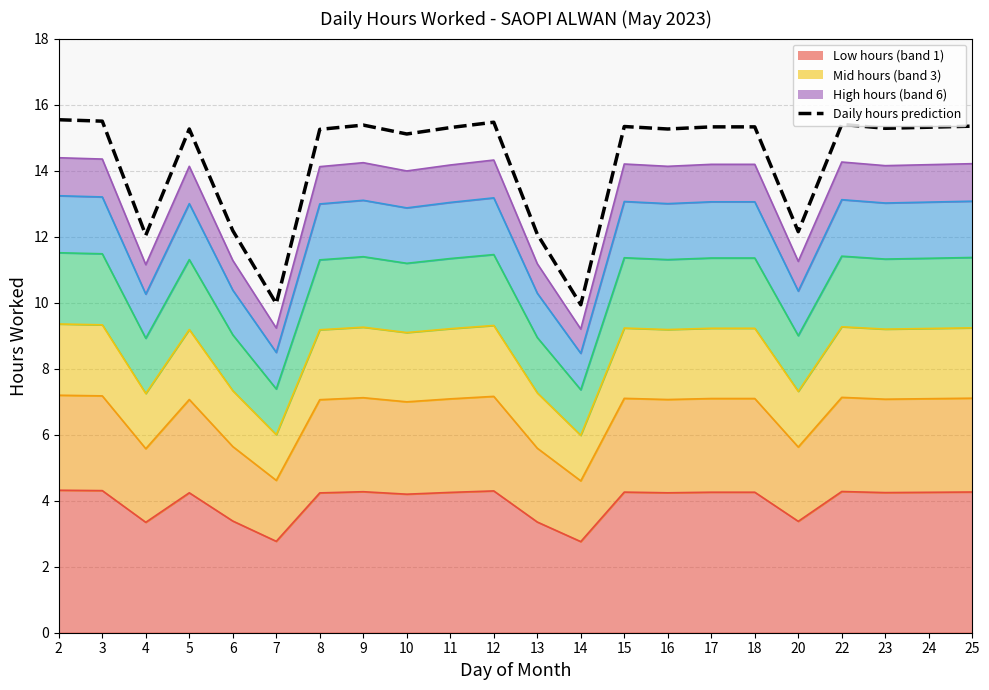

What is the smallest value displayed?

9.9